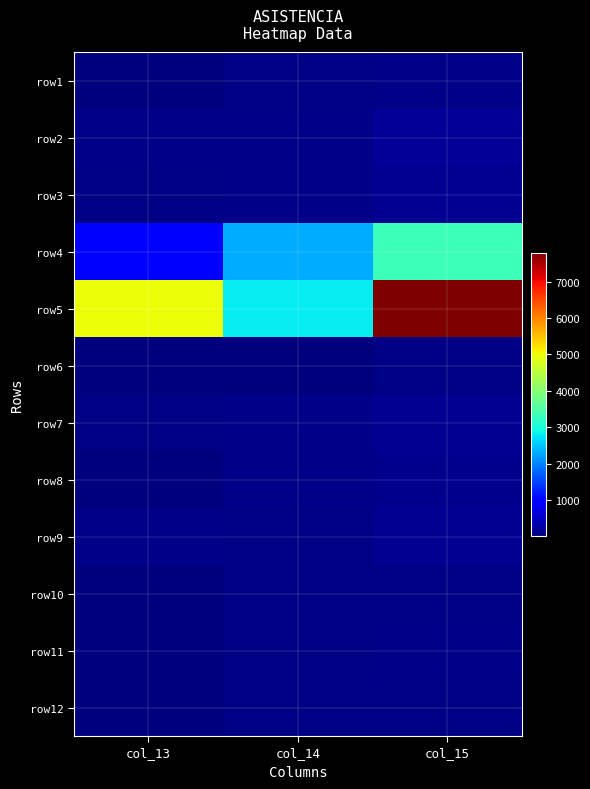

At col_13, list the series in order from smallest to largest.

row10, row12, row1, row6, row8, row11, row7, row3, row2, row9, row4, row5